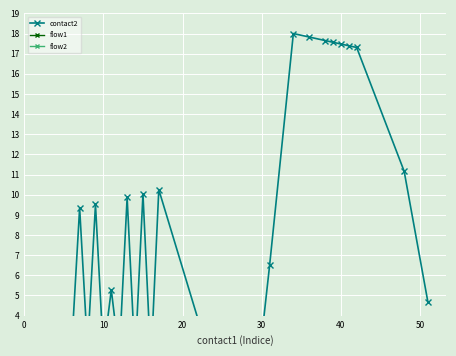

What is the minimum value for flow1?

1.0